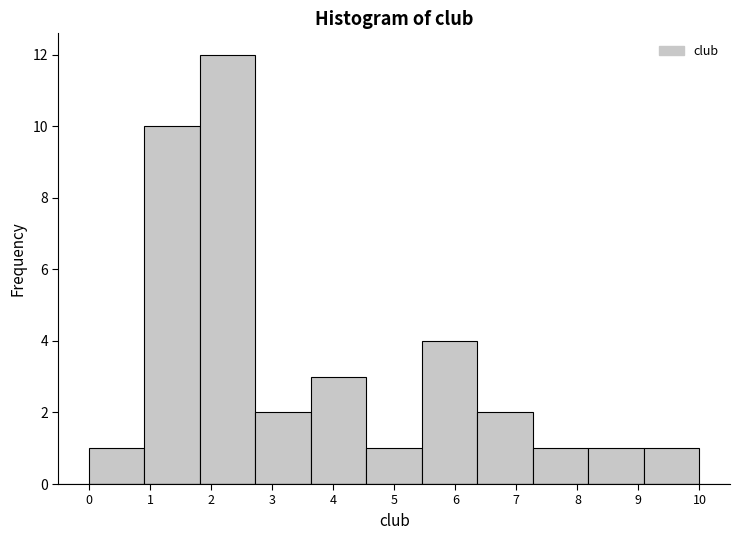

Reading left to right, list every bar in this chart as the range it spans on the x-axis followed by its height. Neither the bar edges nor the heights are printed on the chart, so give them approximately, as read against the axes.

0.0 to 0.9: 1
0.9 to 1.8: 10
1.8 to 2.7: 12
2.7 to 3.6: 2
3.6 to 4.5: 3
4.5 to 5.5: 1
5.5 to 6.4: 4
6.4 to 7.3: 2
7.3 to 8.2: 1
8.2 to 9.1: 1
9.1 to 10.0: 1